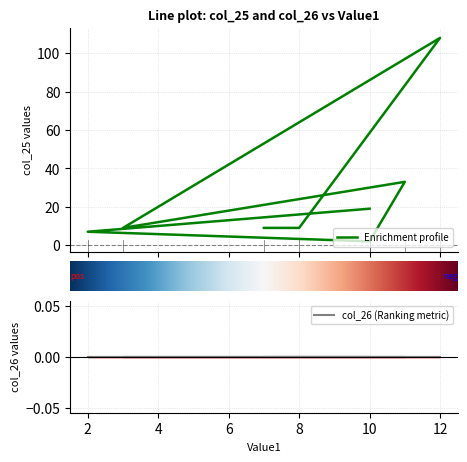

Rank the categories by value from highest to lowest.

12, 11, 10, 3, 8, 7, 2, 10